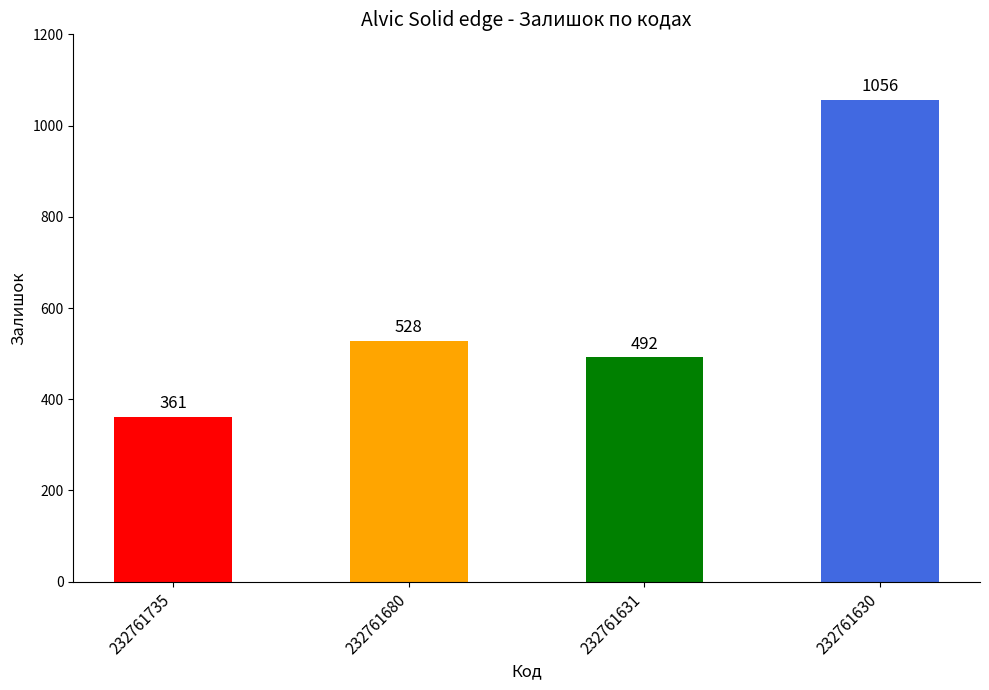

Read the value at 232761735, to the nearest 10.

360